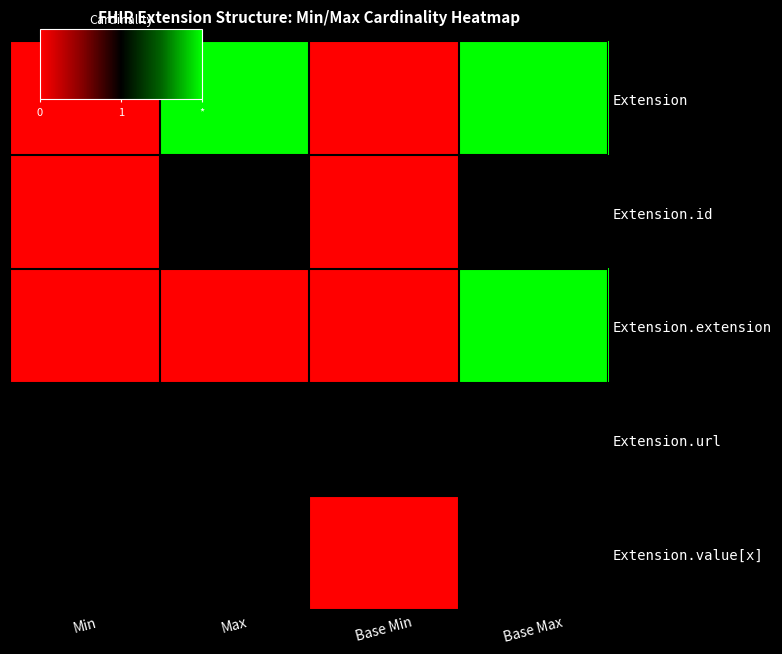

Reading right to left, what are all the values shown in this chart?

Extension: Base Max=2	Base Min=0	Max=2	Min=0
Extension.id: Base Max=1	Base Min=0	Max=1	Min=0
Extension.extension: Base Max=2	Base Min=0	Max=0	Min=0
Extension.url: Base Max=1	Base Min=1	Max=1	Min=1
Extension.value[x]: Base Max=1	Base Min=0	Max=1	Min=1